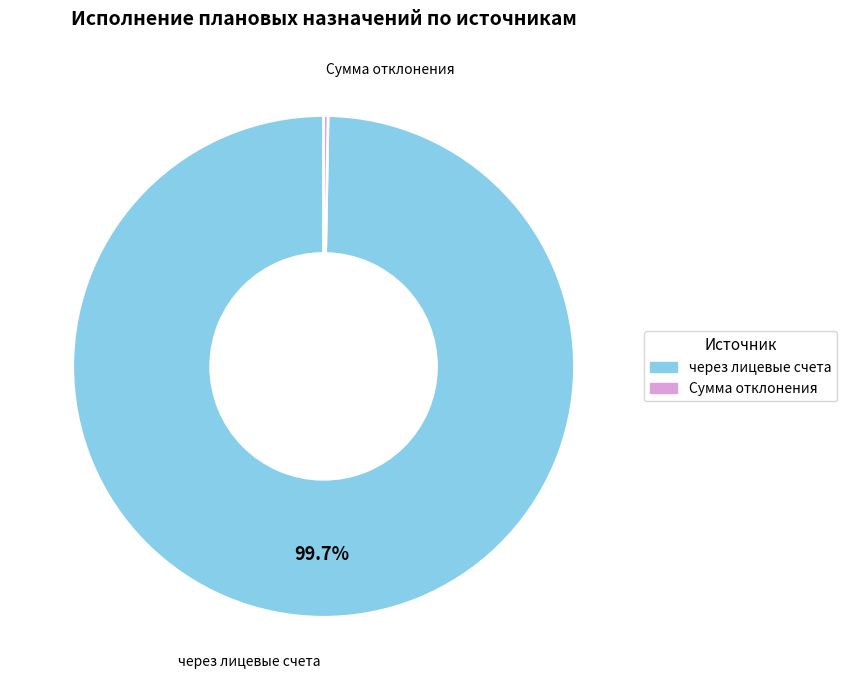

Which category has the biggest portion of the pie?

через лицевые счета